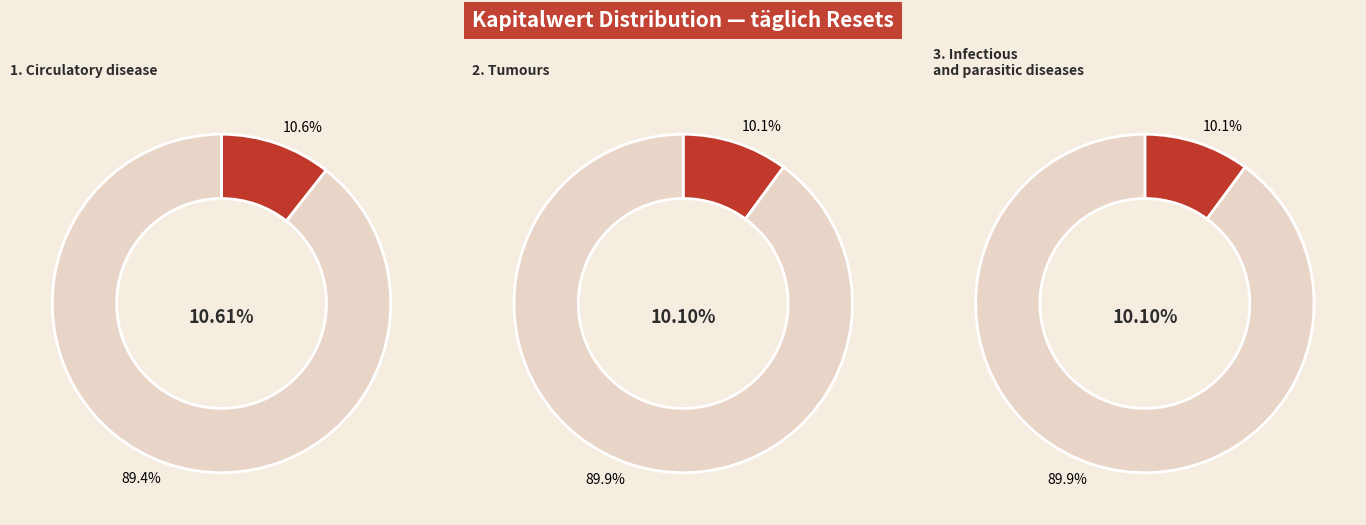

The 2025-04-28 slice represents 13% of the pie. True or false?

False